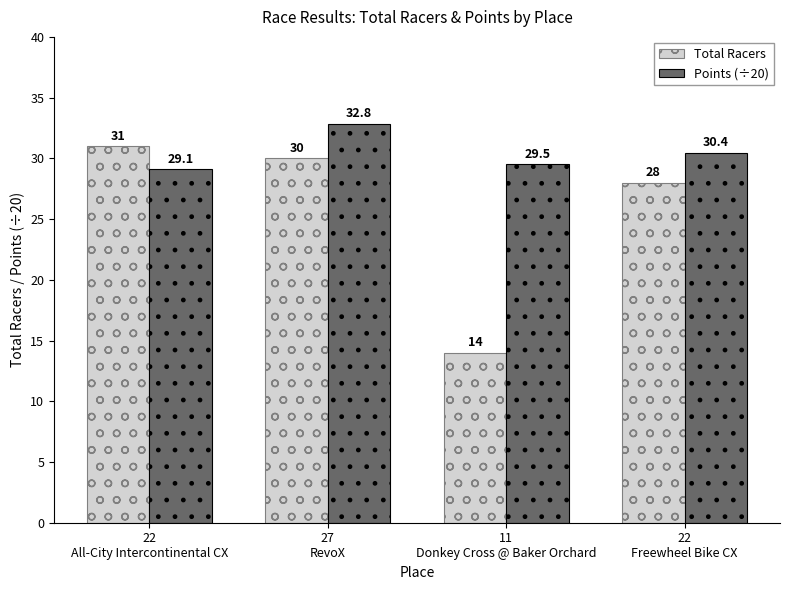

How many bars are there in each group?

2